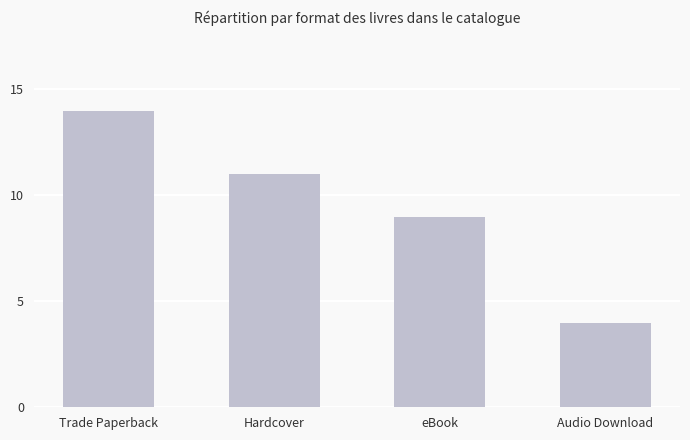

What is the difference between the second highest and minimum values?

7